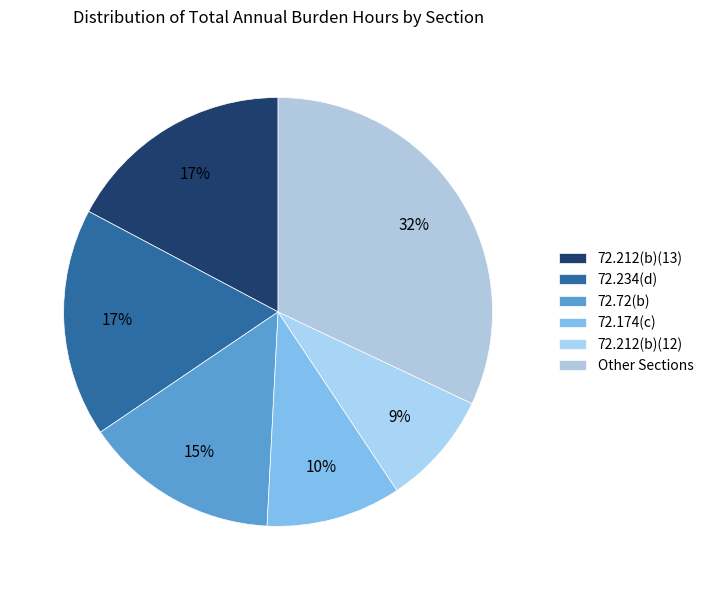

How many segments does this pie chart have?

6